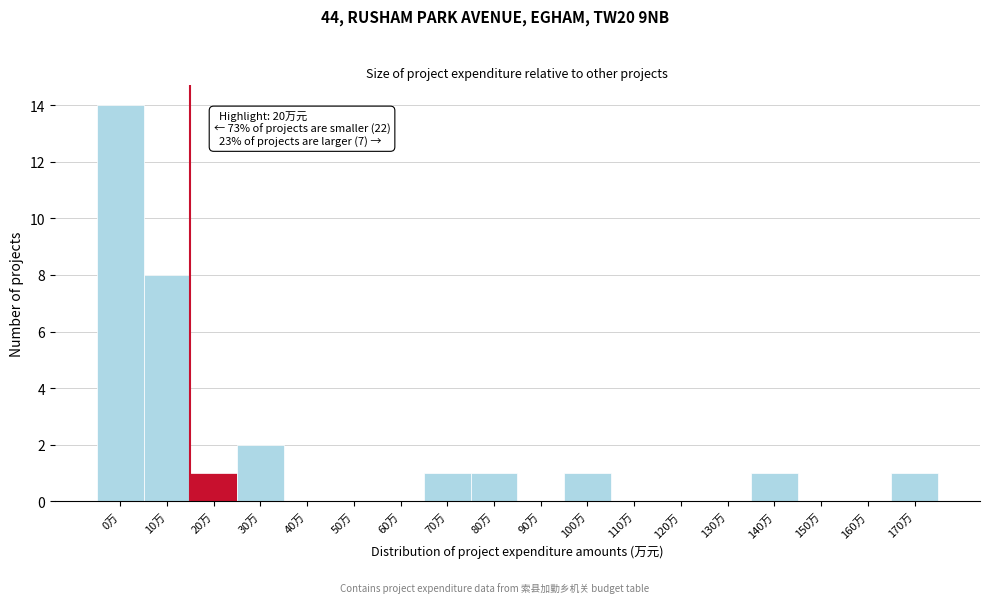

Reading right to left, transcribe all the data shown in this chart.

170万=1	160万=0	150万=0	140万=1	130万=0	120万=0	110万=0	100万=1	90万=0	80万=1	70万=1	60万=0	50万=0	40万=0	30万=2	20万=1	10万=8	0万=14